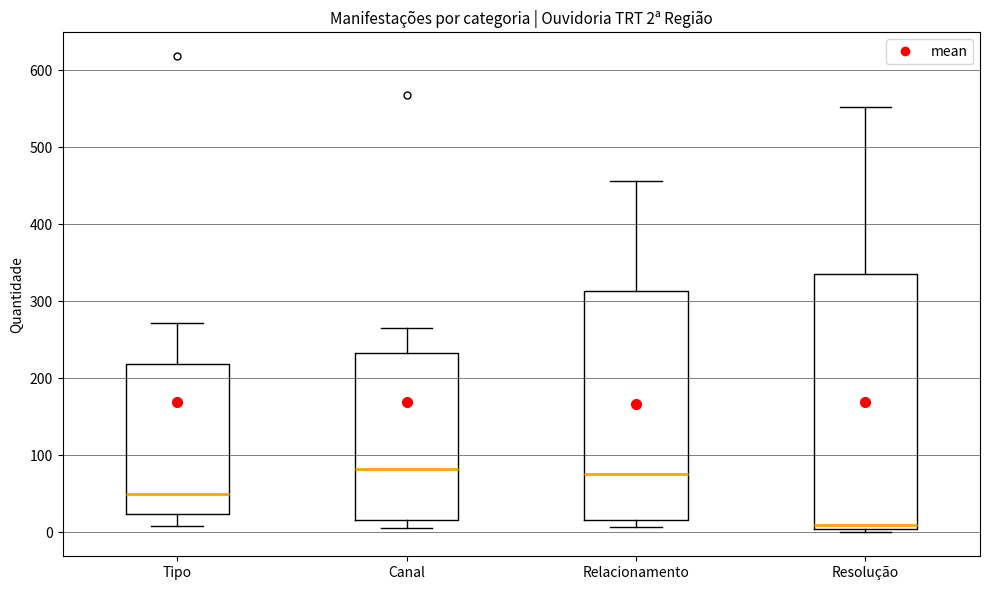

Which box's median line is the lowest?

Resolução